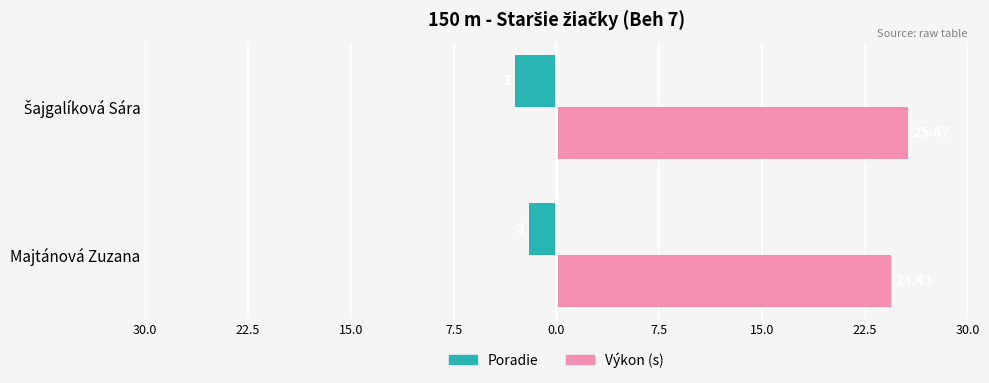

What are all the series names shown in the legend?

Poradie, Výkon (s)